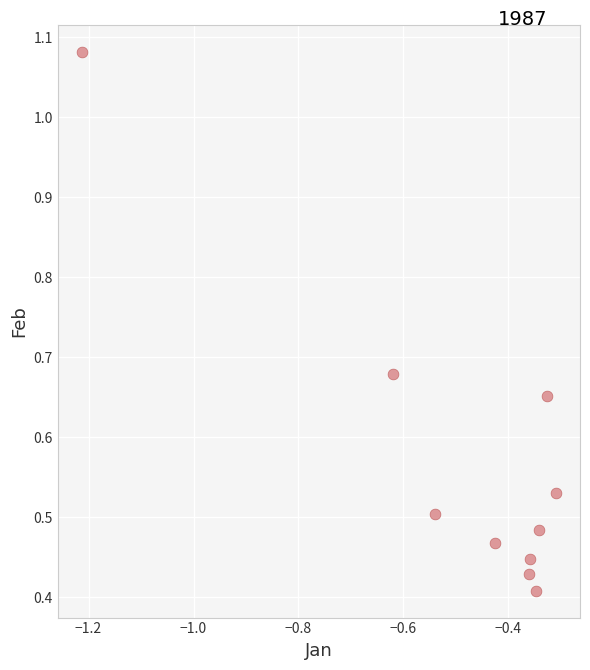

What is the range of X values (max minus min)?

0.9